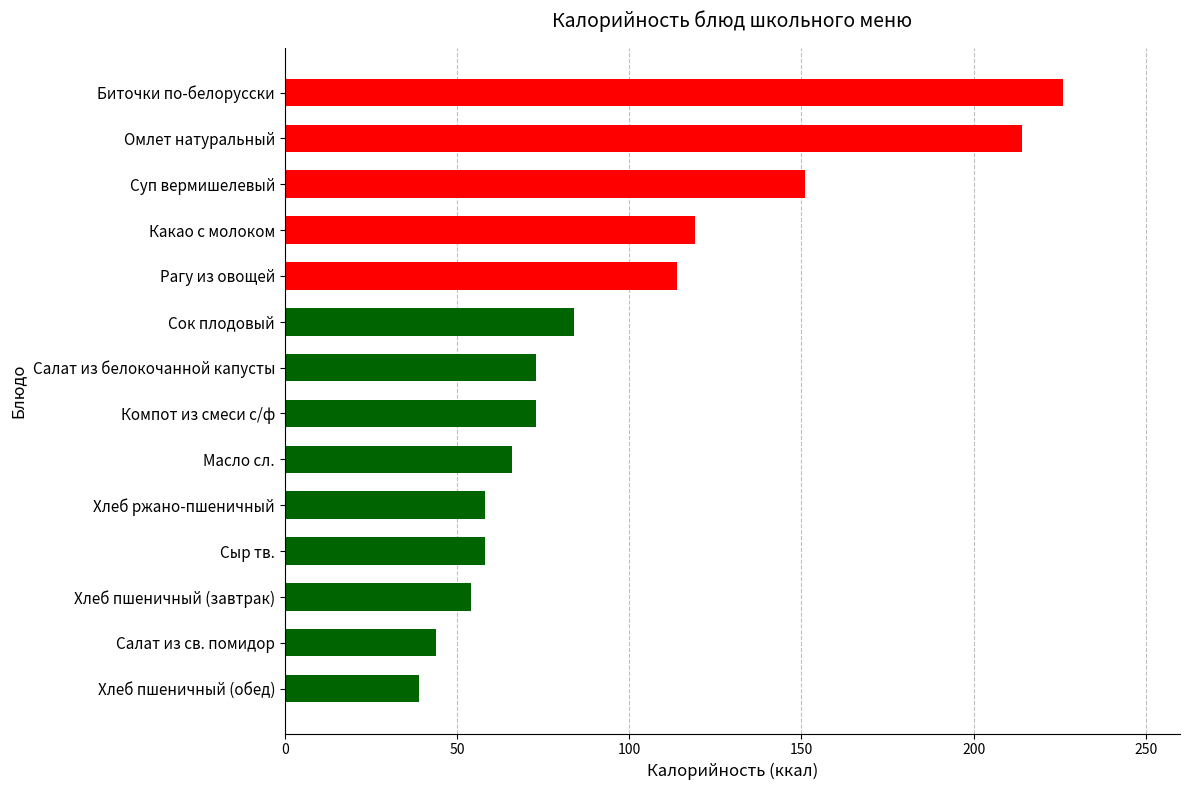

What is the difference between the maximum and minimum values?

187